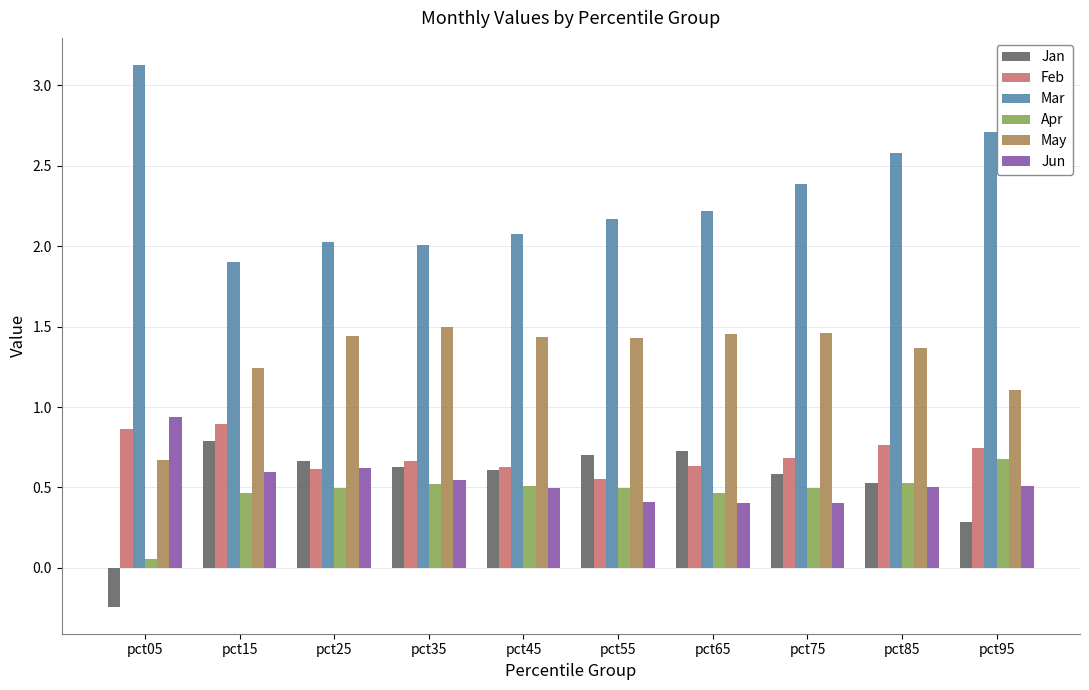

What is the difference between the maximum and second lowest values in the May series?

0.4